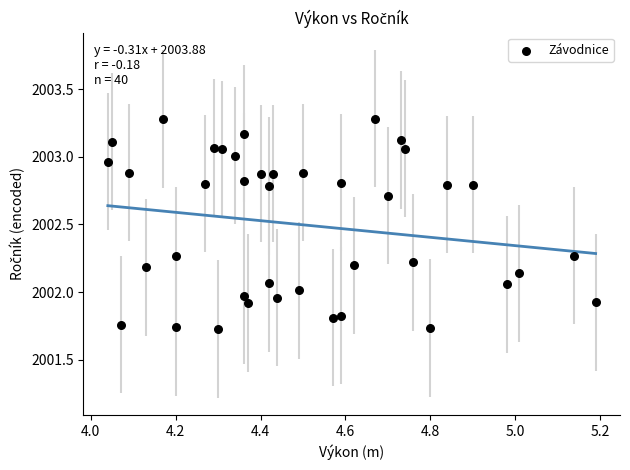

What is the range of Y values (max minus min)?

1.6